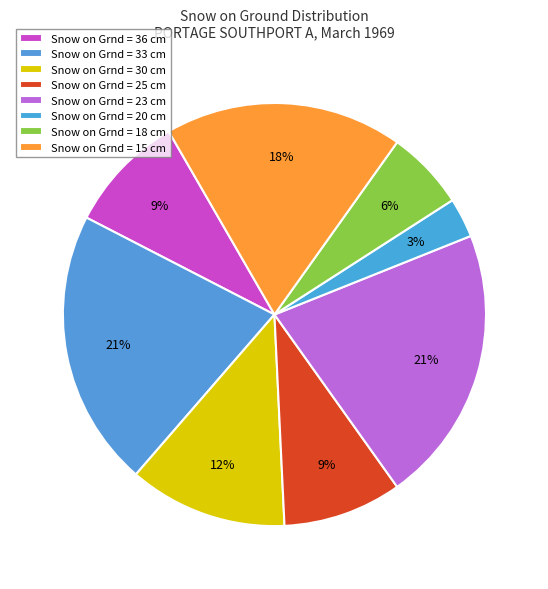

How many slices are in this pie chart?

8